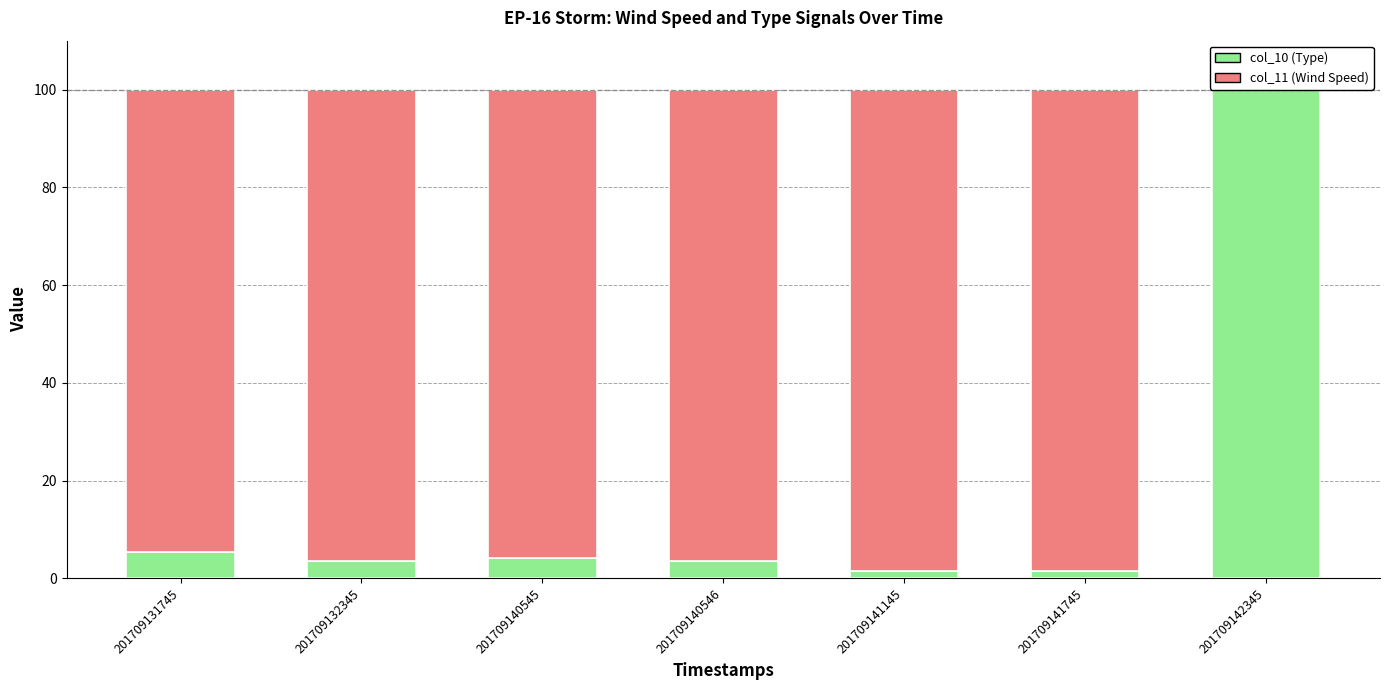

At which label does col_11 (Wind Speed) reach its peak?

201709141145